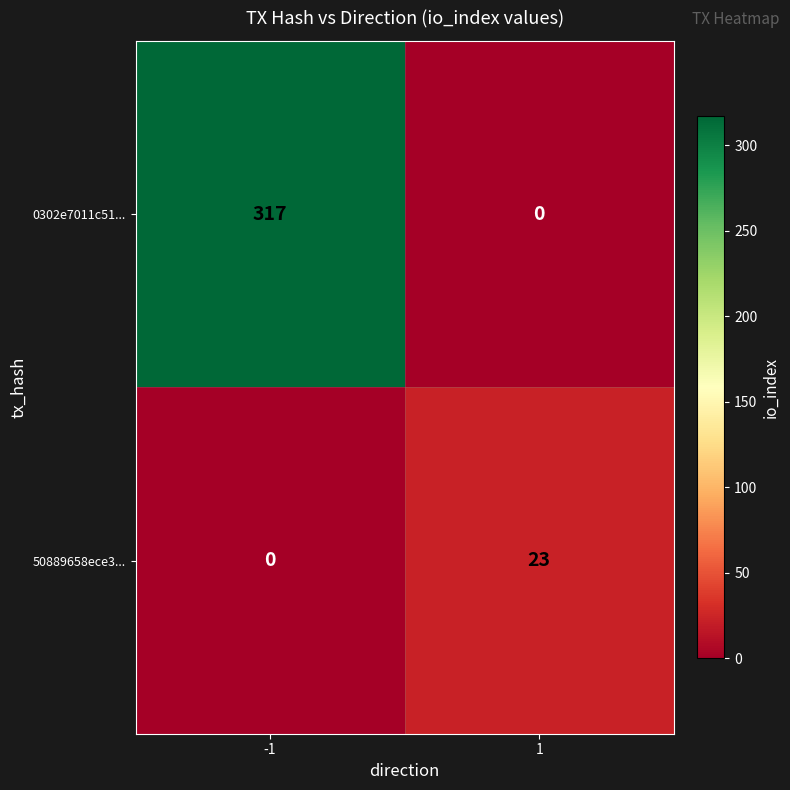

What is the difference between the 50889658ece3... values at 1 and -1?

23